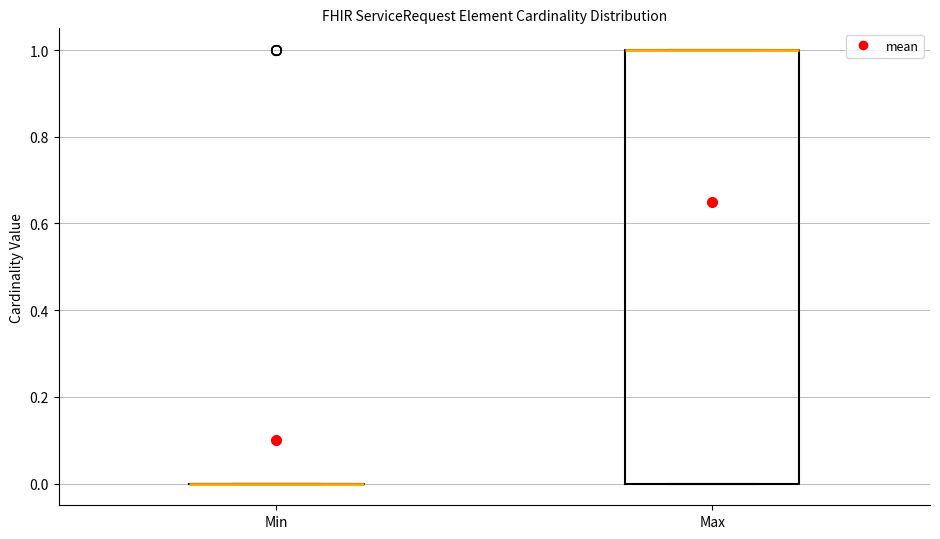

Reading left to right, transcribe this box plot: for each box, give where its median line is, the range the box spans, and where its two whiskers end, as read against the y-axis. The values are not printed on the chart, so give them approximately, as read against the axis.

Min: box collapsed to a line at 0, whiskers 0 to 0
Max: median 1 (drawn on the box's upper edge), box 0 to 1, whiskers 0 to 1